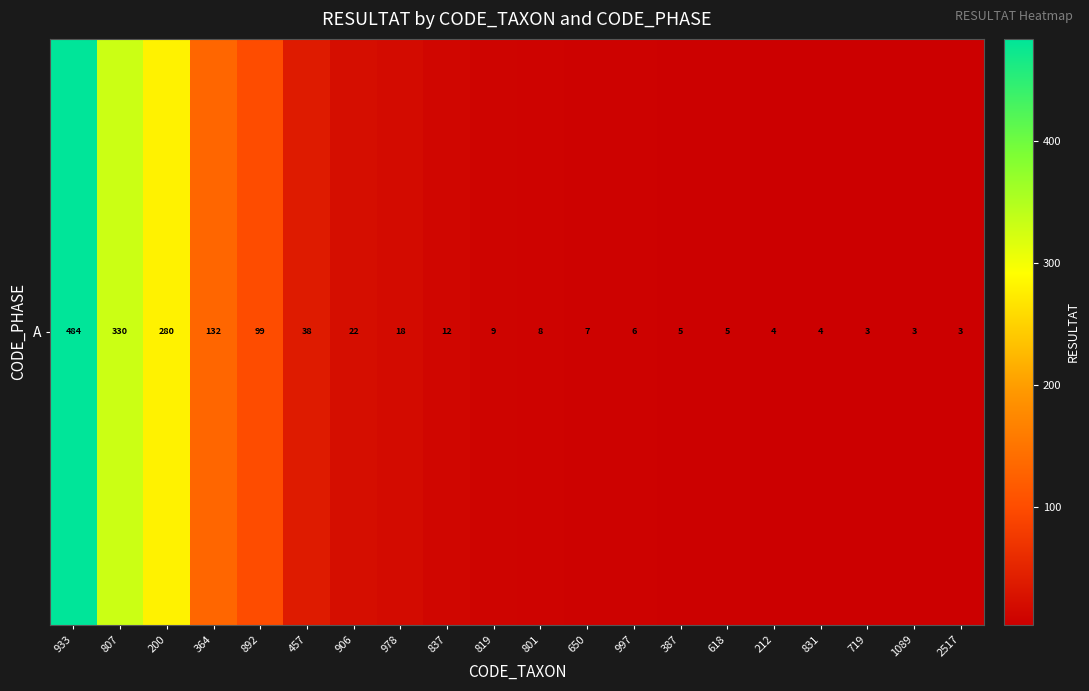

List the labels in order of value, largest first.

933, 807, 200, 364, 892, 457, 906, 978, 837, 819, 801, 650, 997, 387, 618, 212, 831, 719, 1089, 2517